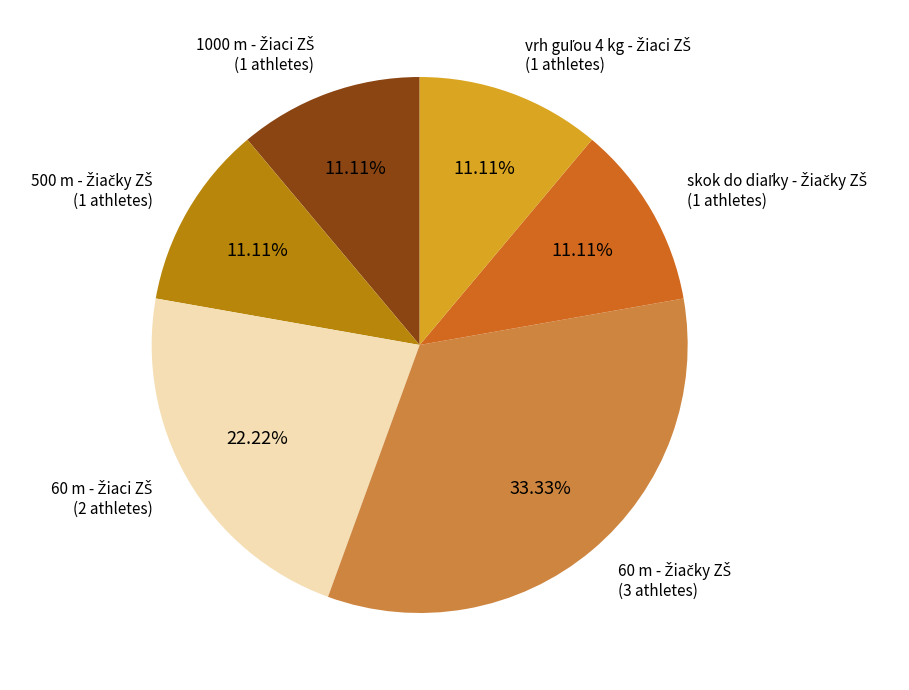

Is there a majority slice in this chart?

No